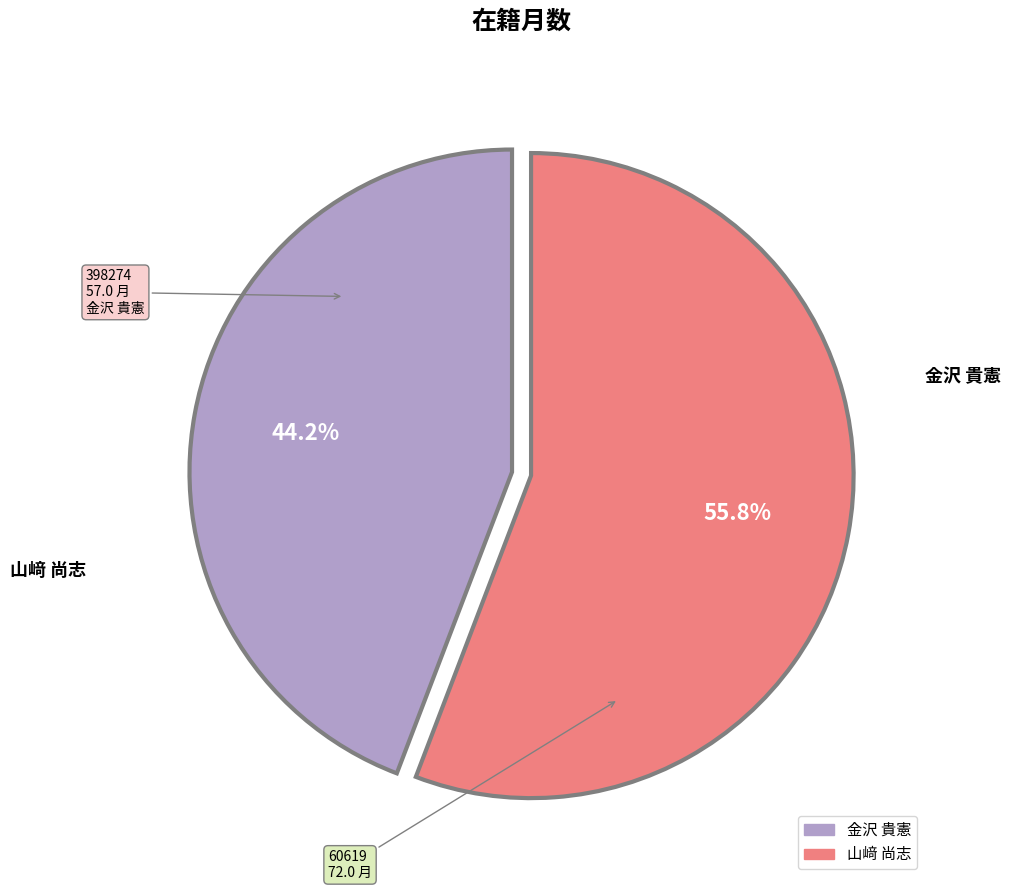

Is there a majority slice in this chart?

Yes